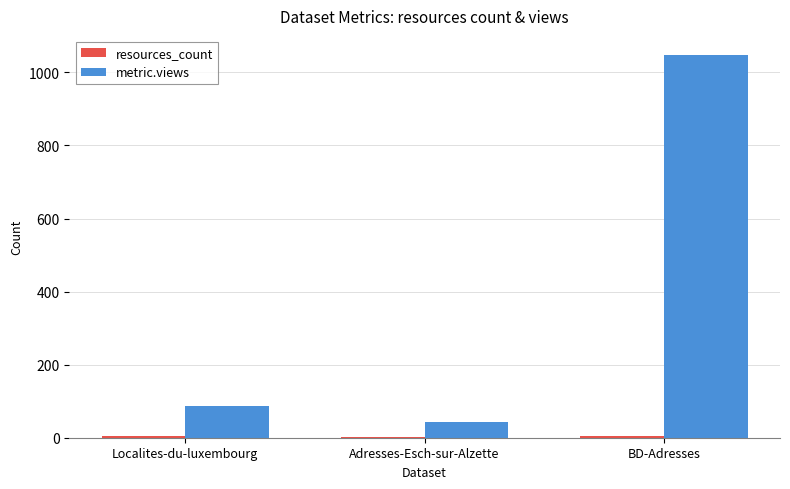

Count the number of categories in the chart.

3